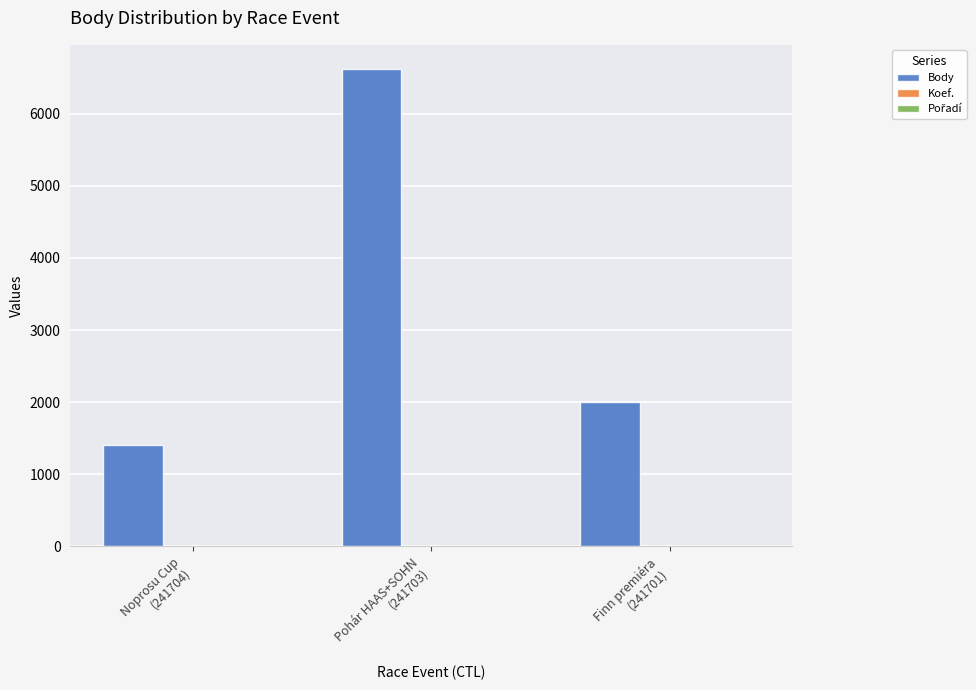

How many categories are shown in the chart?

3